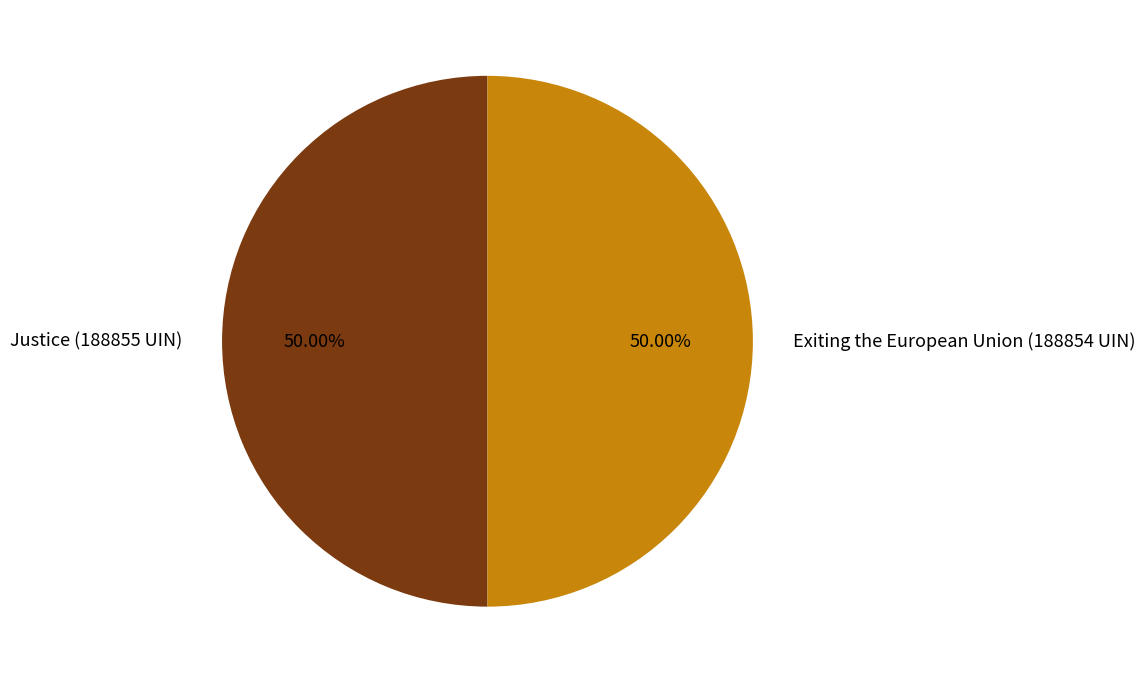

How many slices are in this pie chart?

2